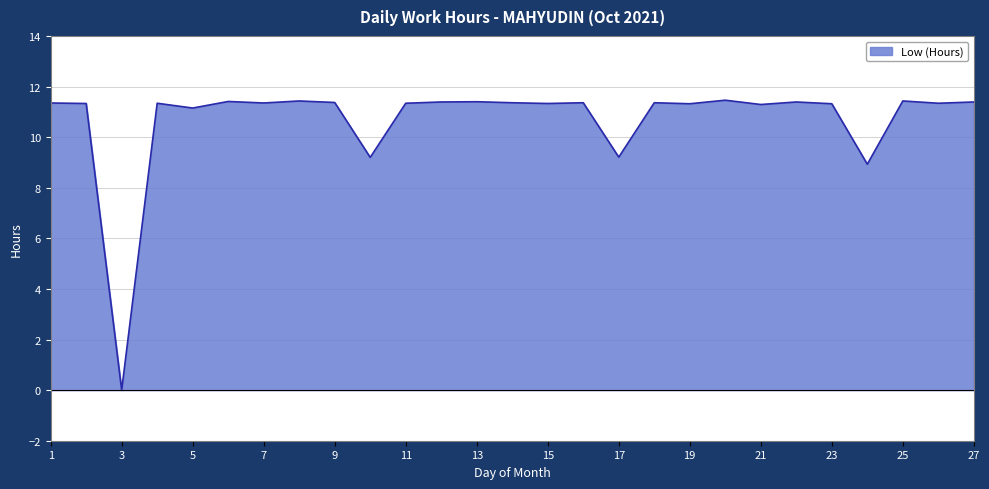

Rank the categories by value from lowest to highest.

3, 24, 10, 17, 5, 21, 19, 23, 2, 15, 4, 11, 26, 1, 7, 14, 16, 18, 9, 12, 22, 27, 13, 6, 8, 25, 20